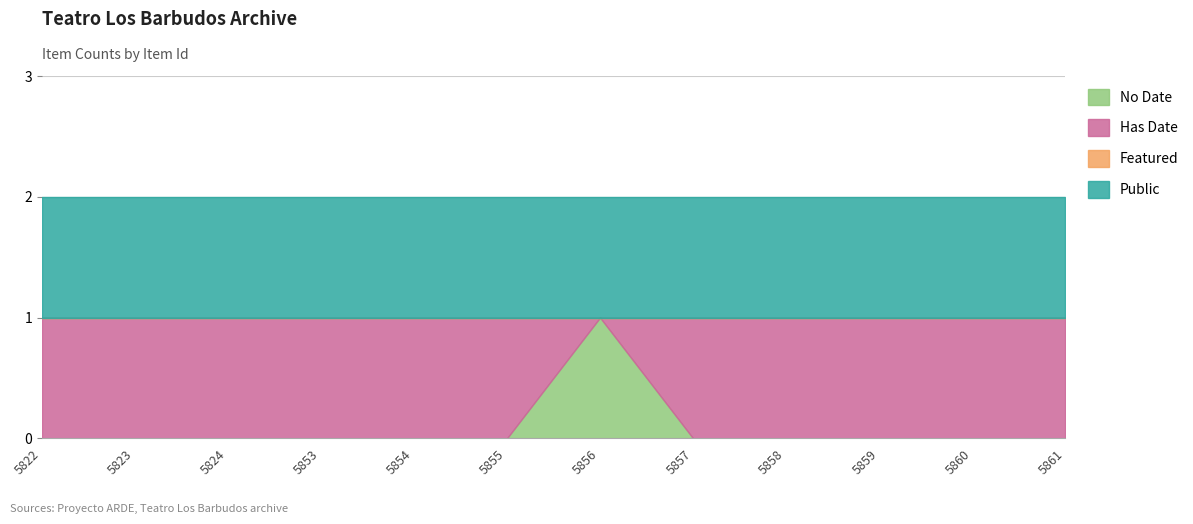

At which category is the sum across all series the highest?

5822